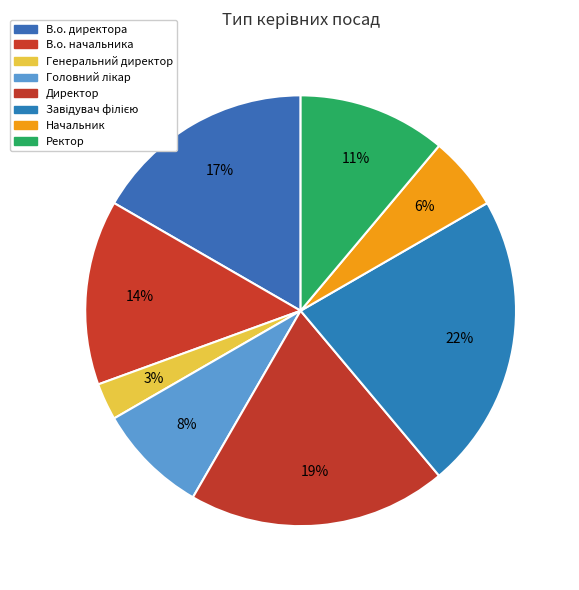

Count the number of slices in the pie.

8